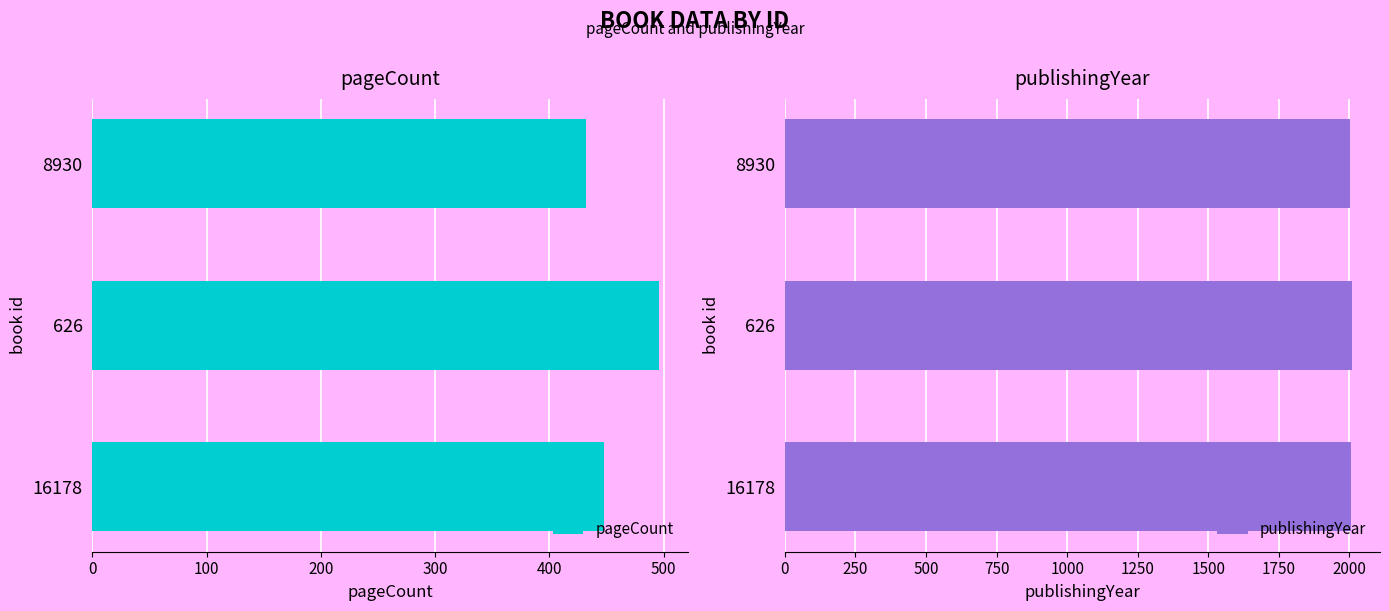

What is the highest value of the pageCount series?

496